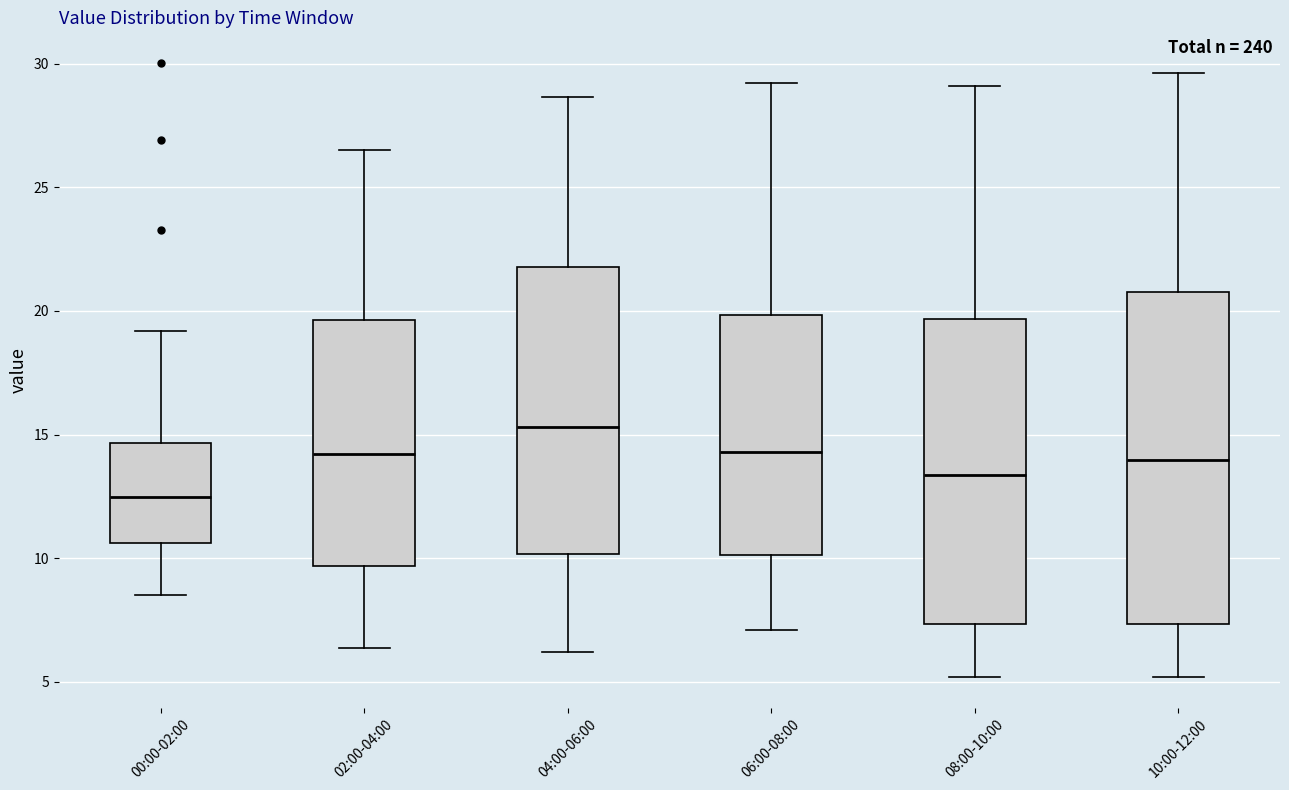

Reading left to right, read every box against the y-axis: the position of its median line, the range the box covers, and the ends of its whiskers. The values are not printed on the chart, so give them approximately, as read against the axis.

00:00-02:00: median 12.5, box 10.5 to 14.5, whiskers 8.5 to 19.0
02:00-04:00: median 14.0, box 9.5 to 19.5, whiskers 6.5 to 26.5
04:00-06:00: median 15.5, box 10.0 to 22.0, whiskers 6.0 to 28.5
06:00-08:00: median 14.5, box 10.0 to 20.0, whiskers 7.0 to 29.0
08:00-10:00: median 13.5, box 7.5 to 19.5, whiskers 5.0 to 29.0
10:00-12:00: median 14.0, box 7.5 to 21.0, whiskers 5.0 to 29.5